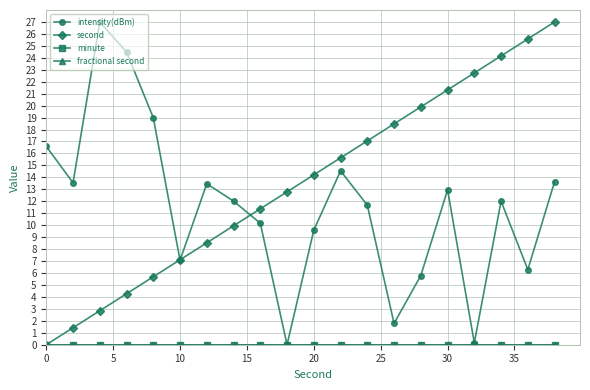

Is this an area chart (filled region under the line)?

No